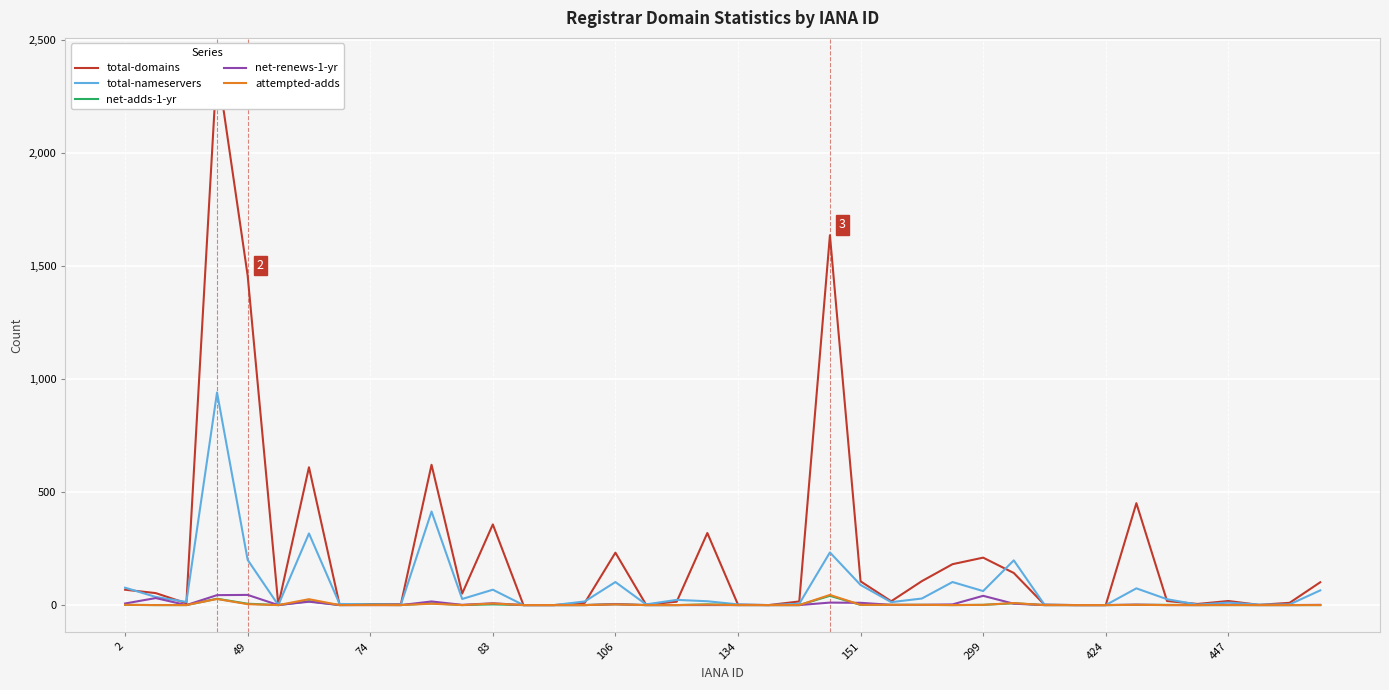

Count the number of categories in the chart.

40